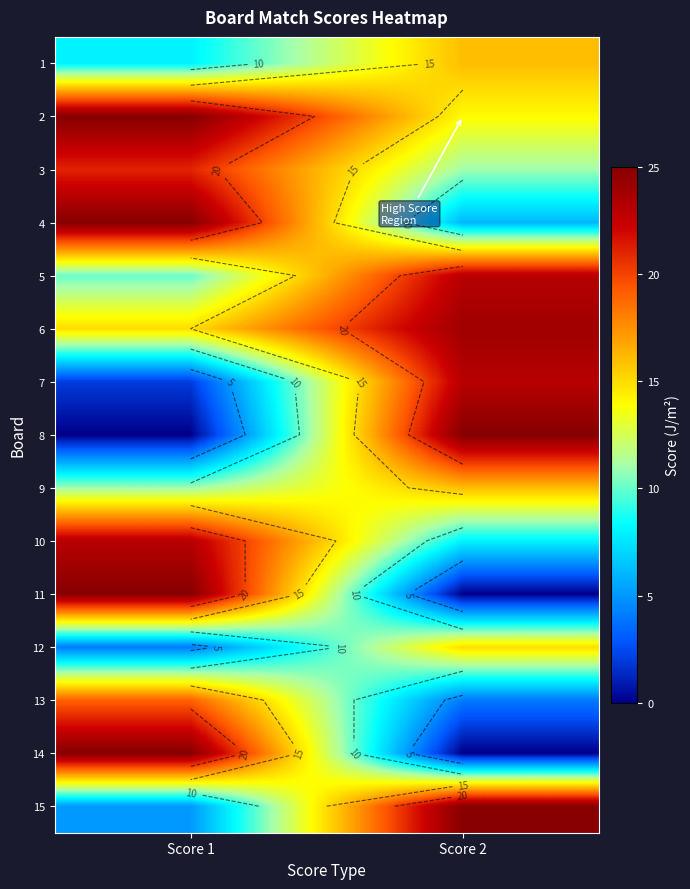

Between Score 2 and Score 1, which is larger?

Score 2